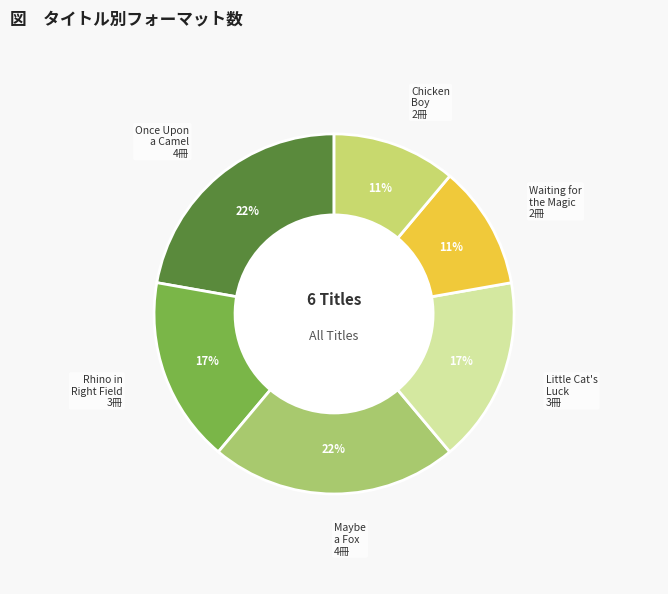

Approximately how many times larger is the value at Maybe a Fox compared to Little Cat's Luck?

1.3